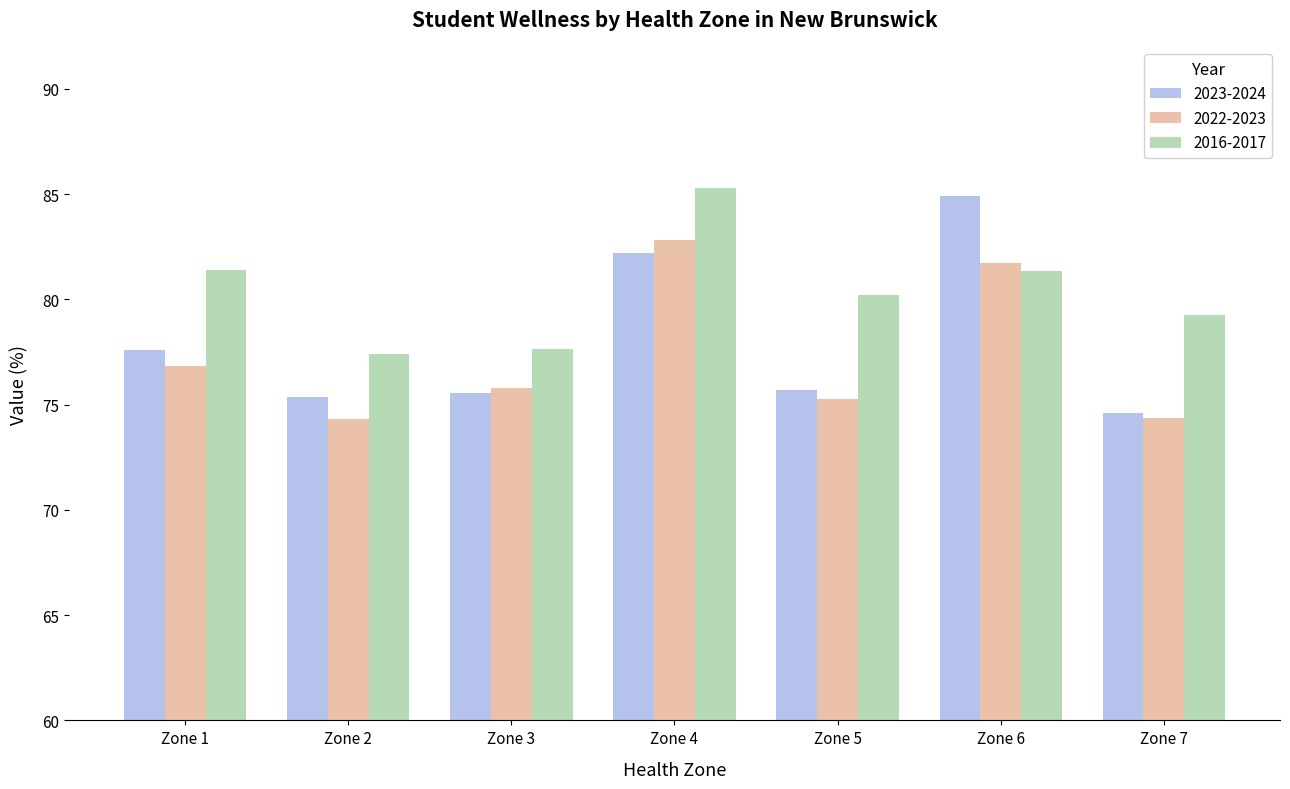

True or false: 2016-2017 has a value of 19.2 at Zone 6.

False